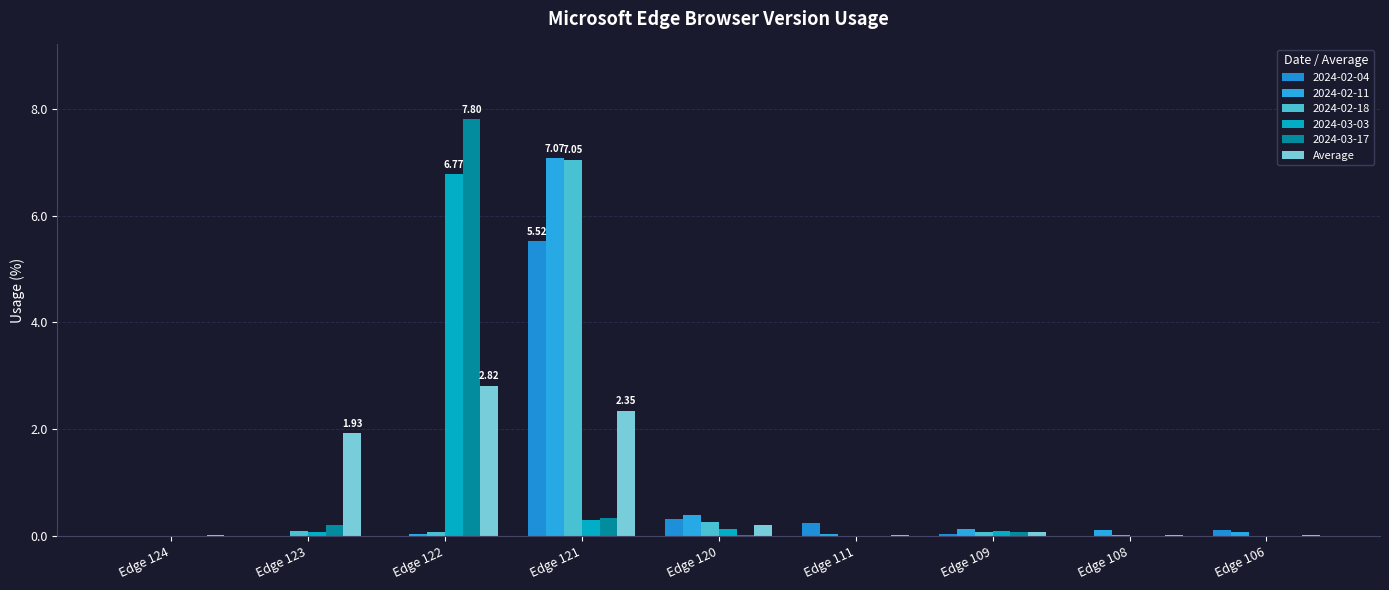

Which has a higher value, Edge 124 or Edge 108?

Edge 124